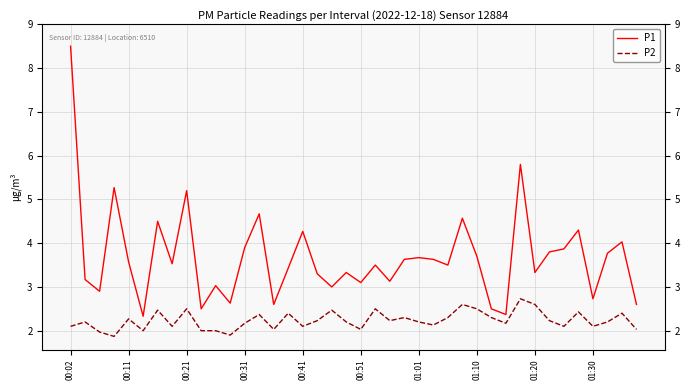

True or false: P2 and P1 cross at least once.

False